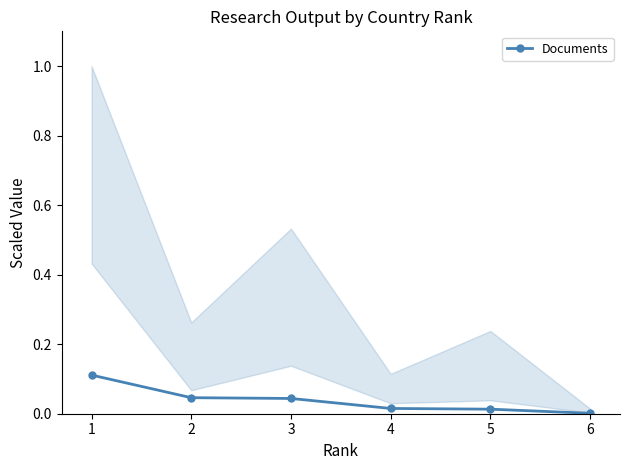

List the labels in order of value, smallest first.

5, 4, 3, 2, 1, 0